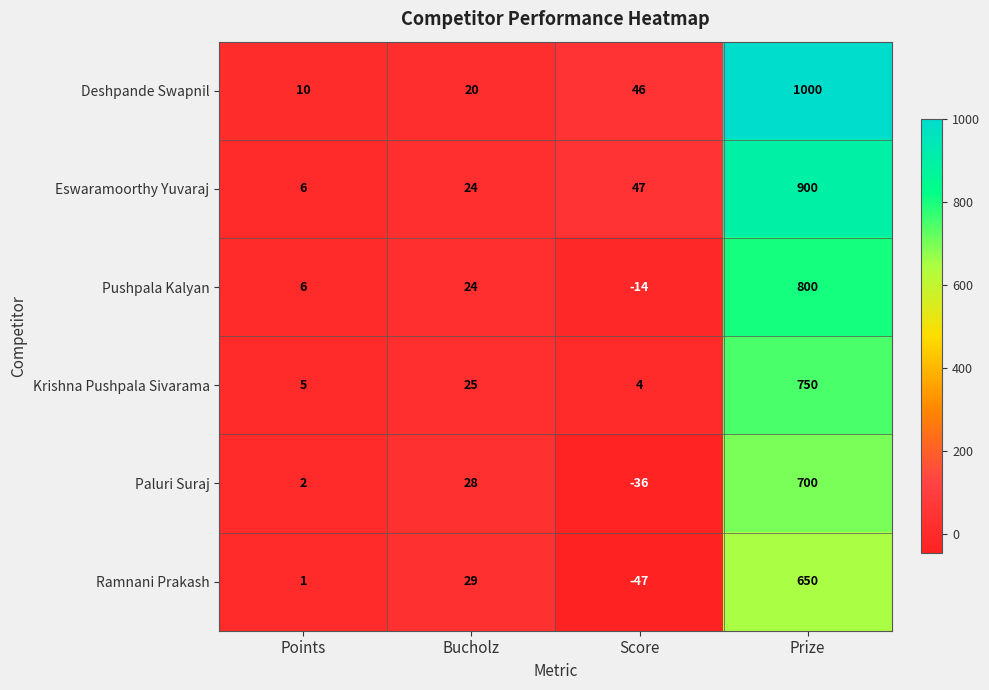

List the series in order of their peak value, highest first.

Deshpande Swapnil, Eswaramoorthy Yuvaraj, Pushpala Kalyan, Krishna Pushpala Sivarama, Paluri Suraj, Ramnani Prakash